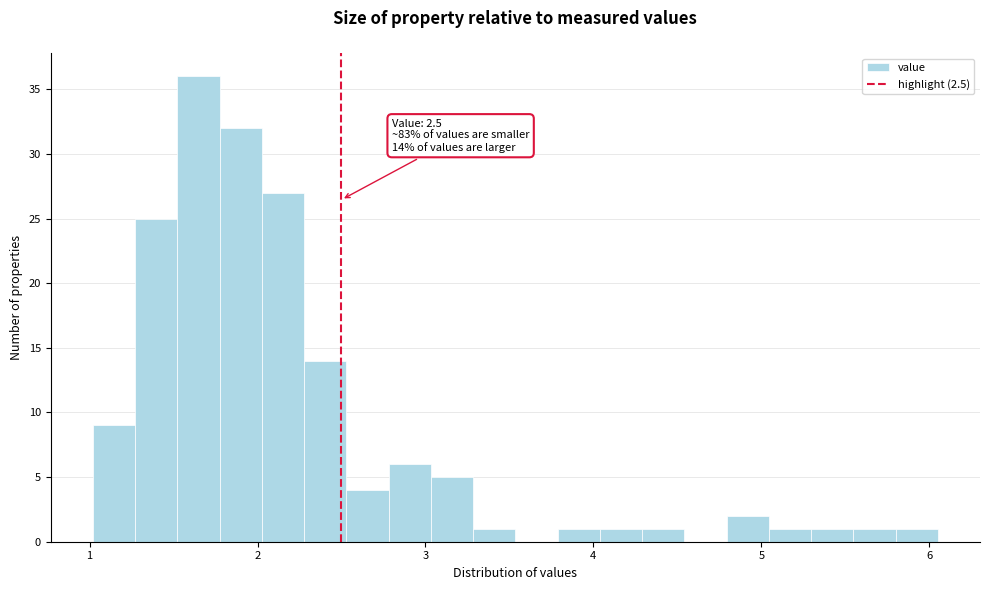

Read against the x-axis, roughly where is the centre of the tallest bar?

1.6